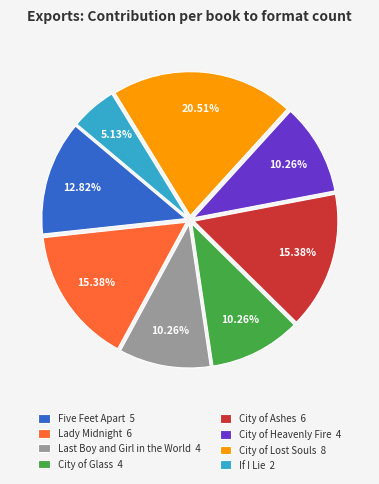

The Five Feet Apart slice represents 3% of the pie. True or false?

False